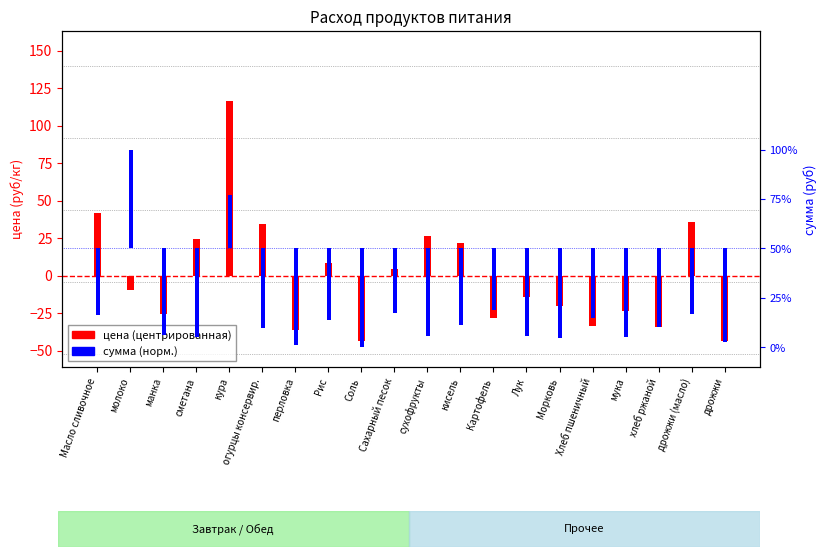

How many bars are there in each group?

2